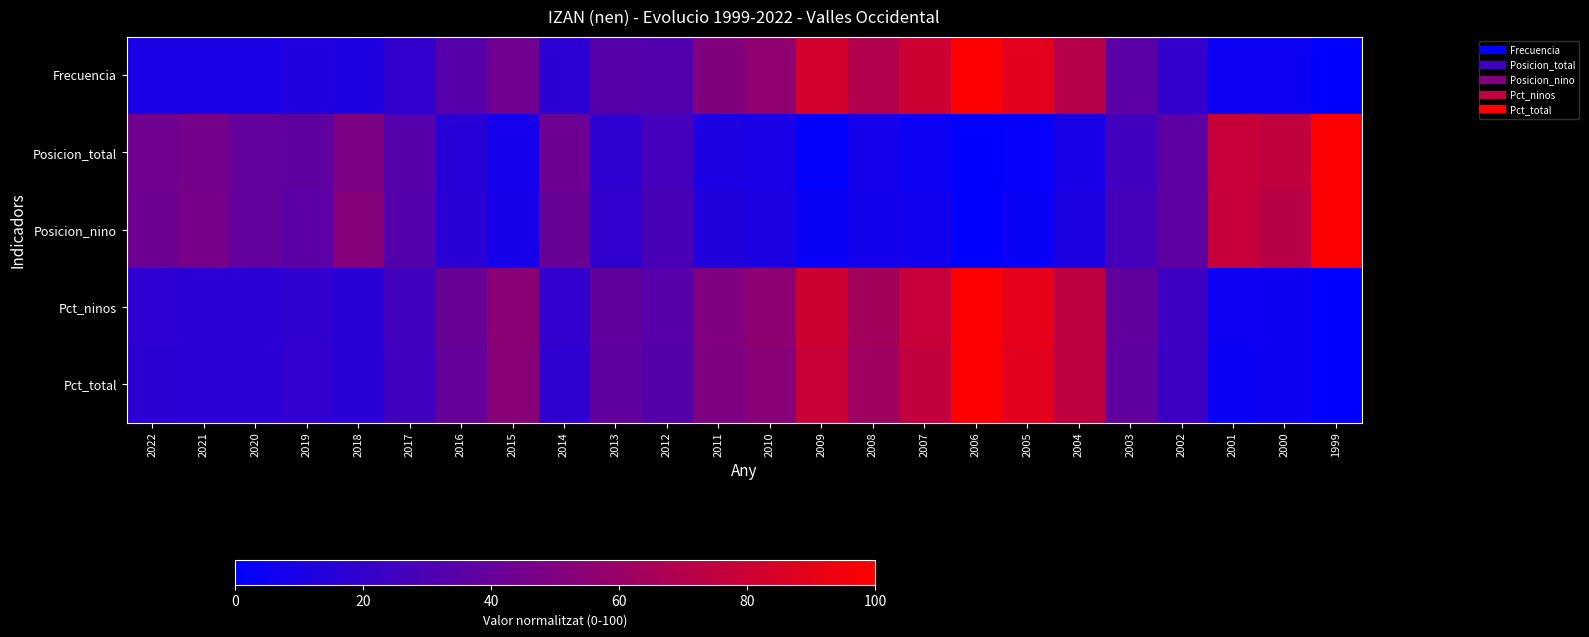

How many data points does each series have?

24